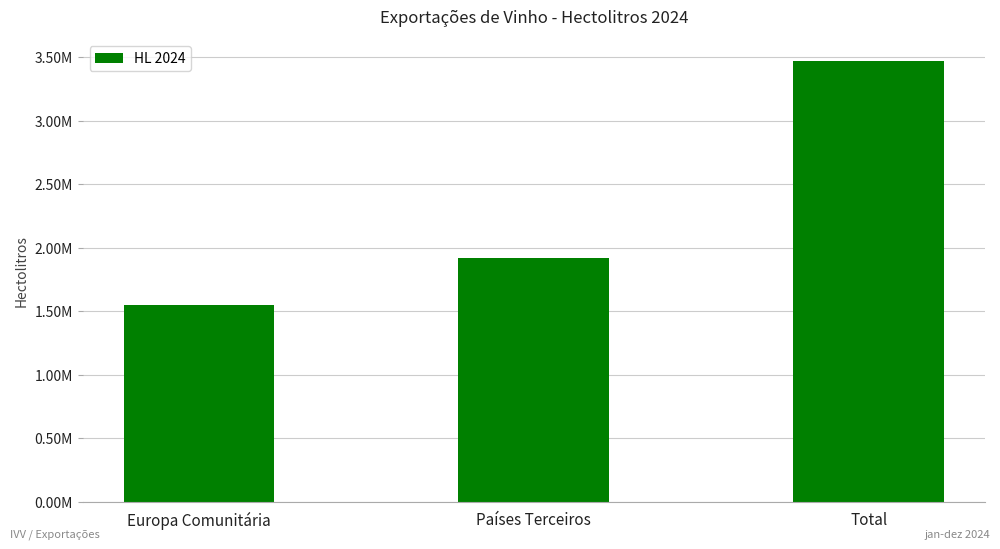

What is the change in value from Europa Comunitária to Países Terceiros?

+366841.8